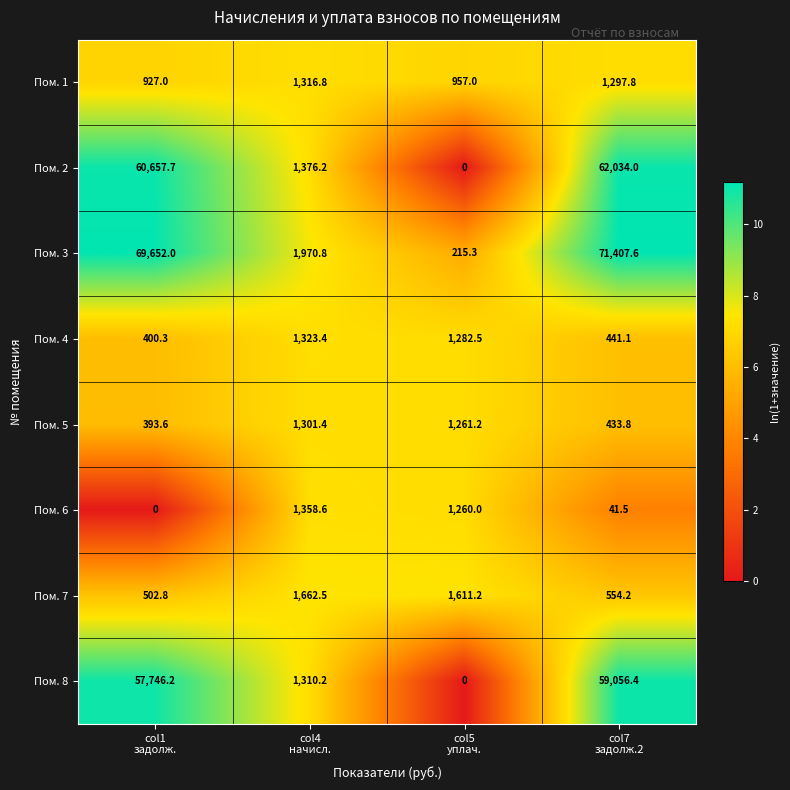

At which category is the sum across all series the highest?

col7
задолж.2